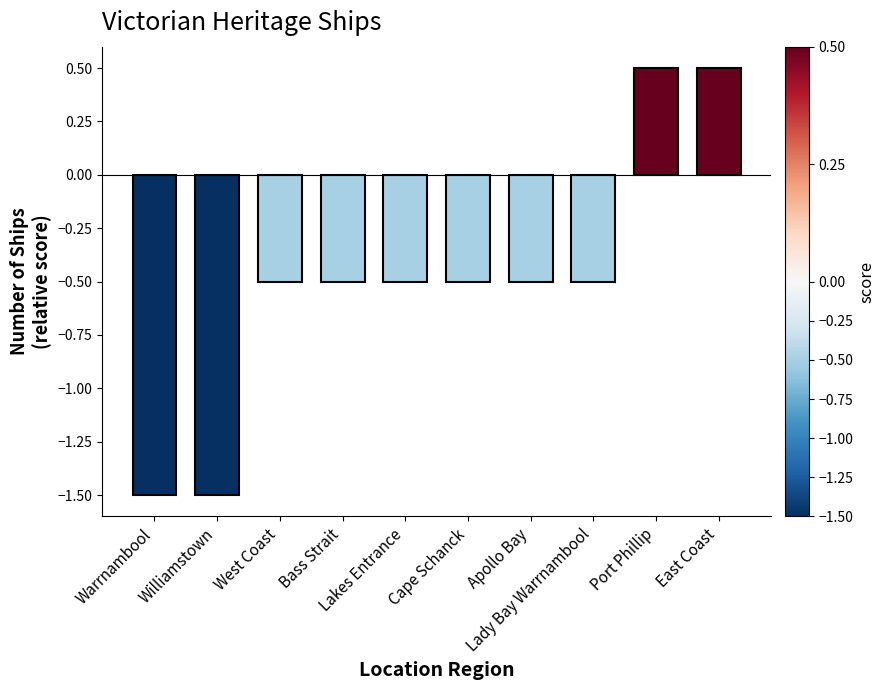

What is the average value?

-0.5